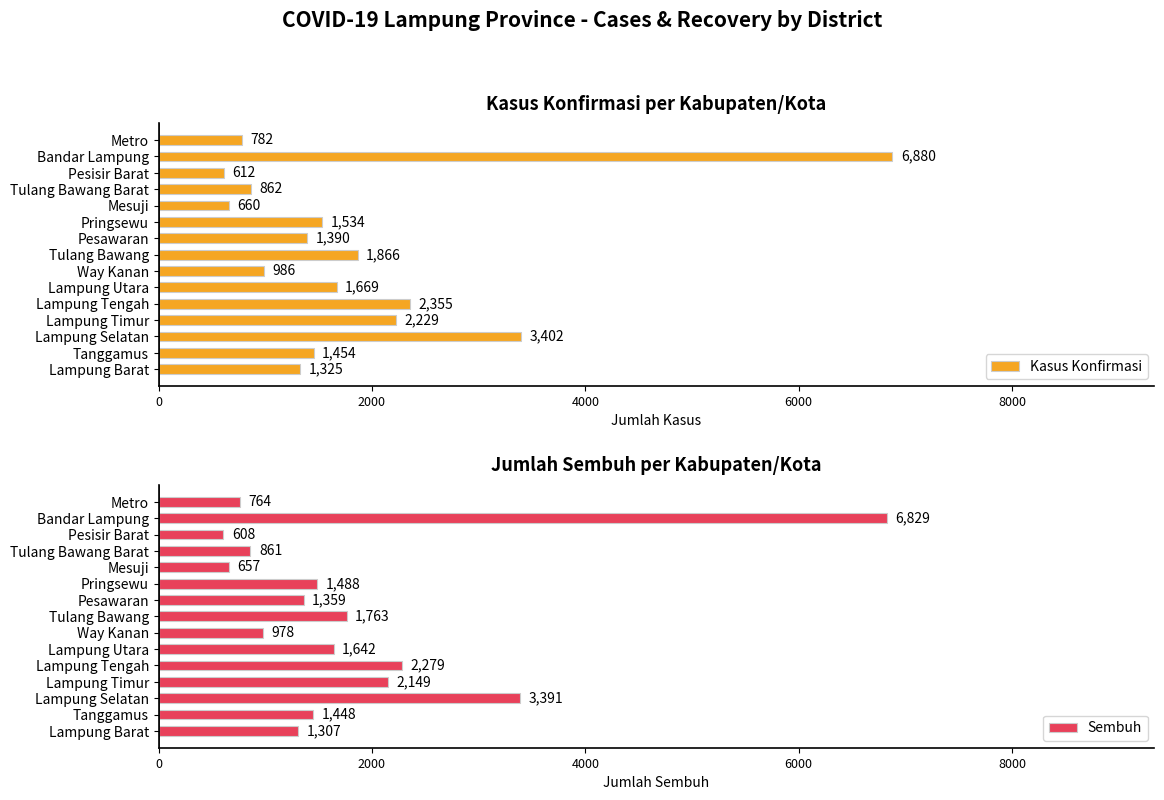

What is the lowest value of the Kasus Konfirmasi series?

612